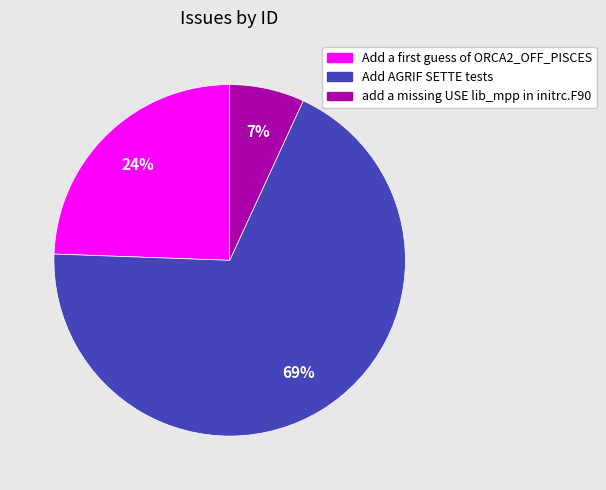

Which category has the biggest portion of the pie?

Add AGRIF SETTE tests